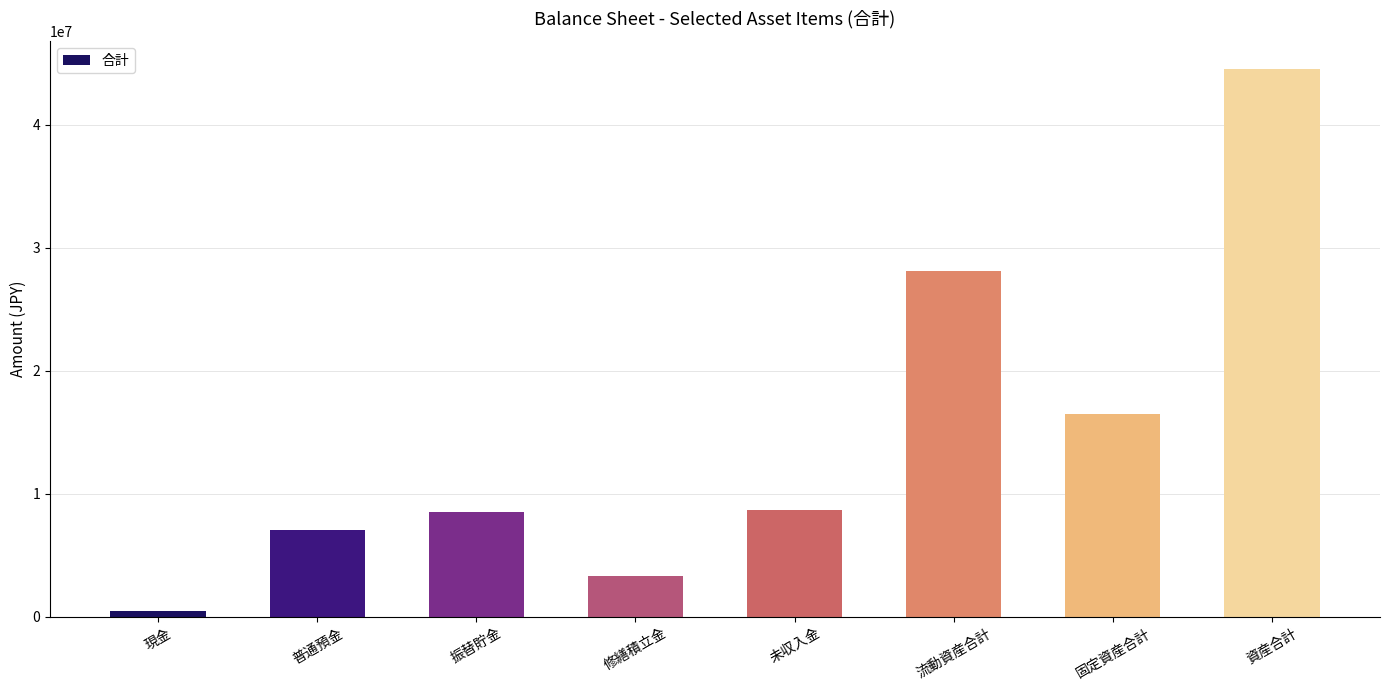

What is the greatest value displayed?

44553766